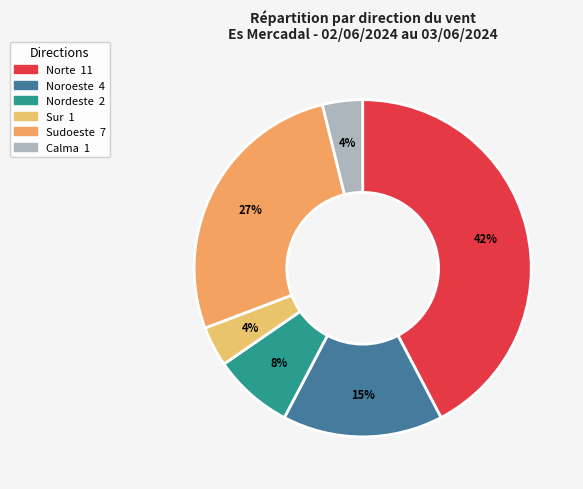

Count the number of slices in the pie.

6